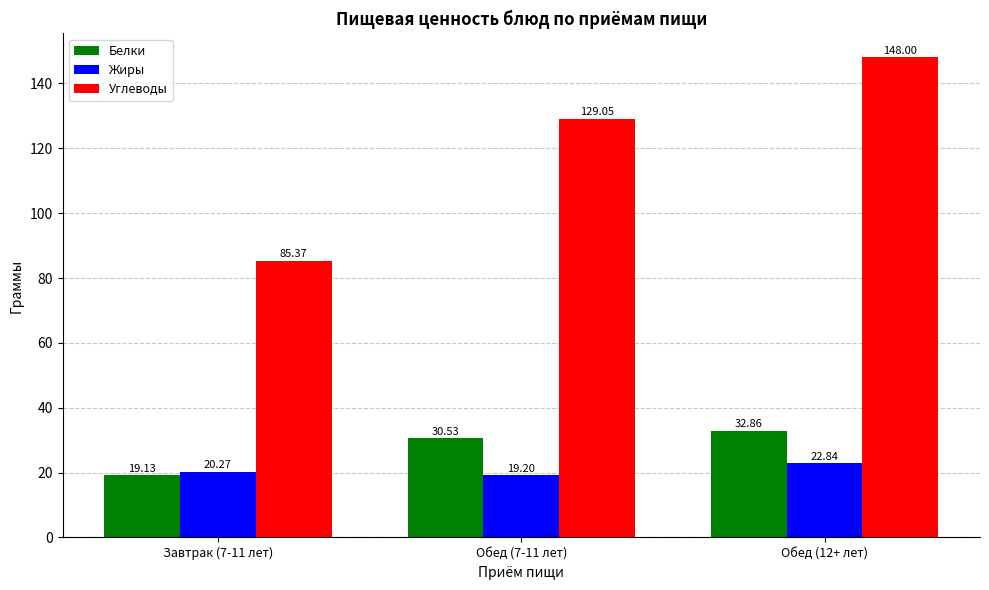

What is the difference between the Белки values at Обед (7-11 лет) and Обед (12+ лет)?

2.3